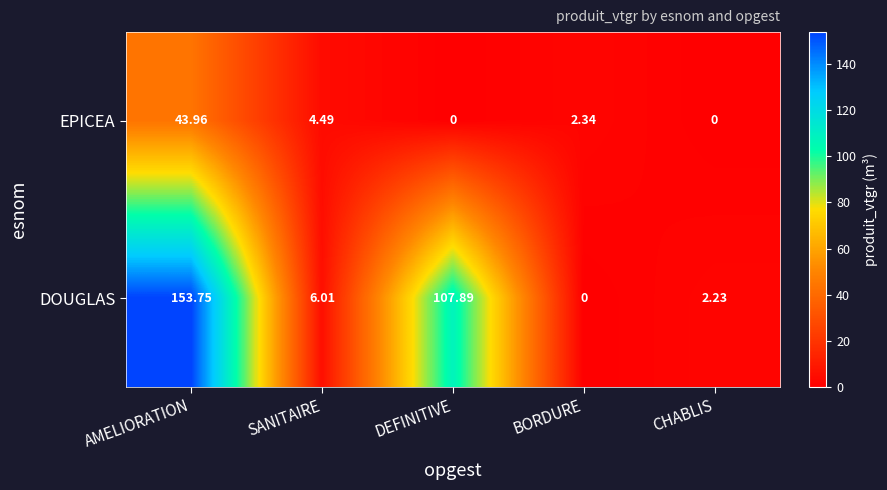

Which series has the largest total across all categories?

DOUGLAS